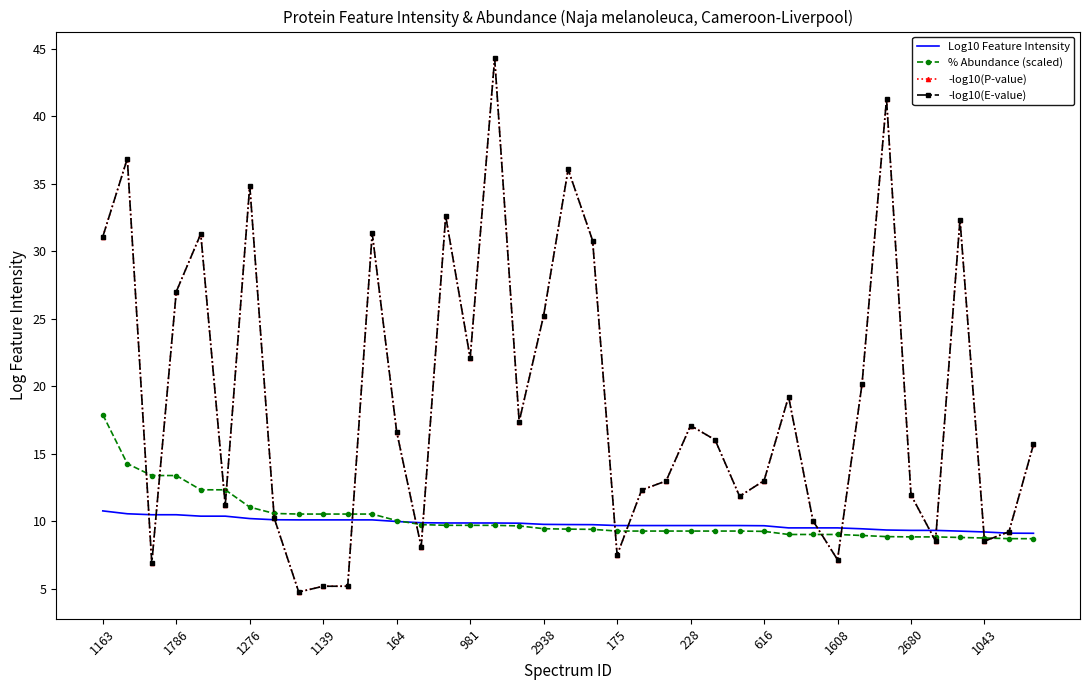

Which series has the widest spread of values?

-log10(E-value)